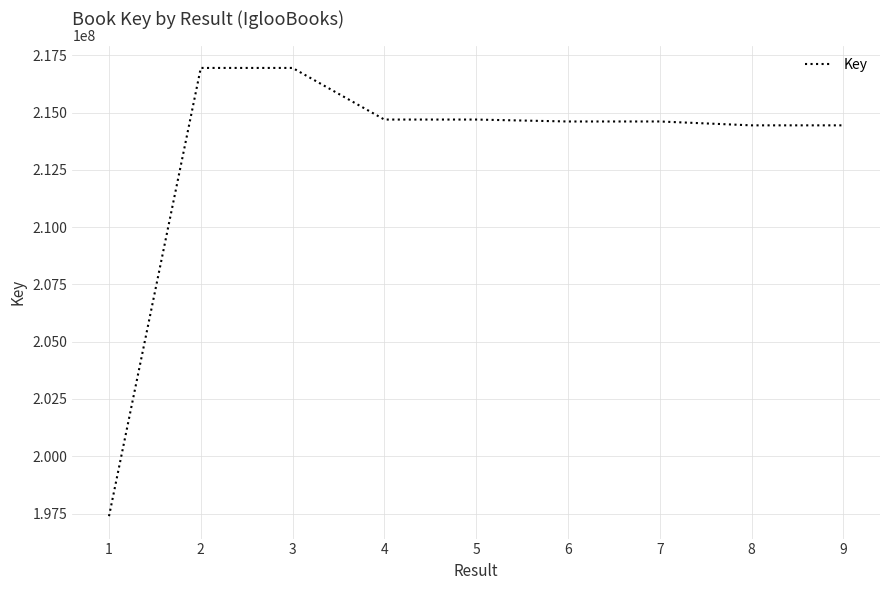

The value at 5 is 288125343. True or false?

False